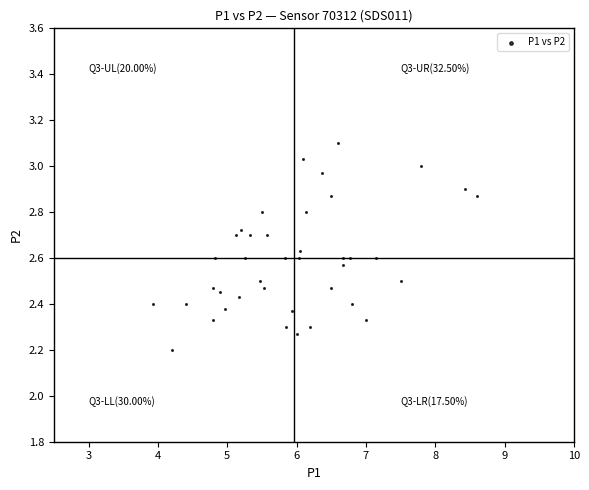

What Y value in the scatter plot is closest to 2?

2.2